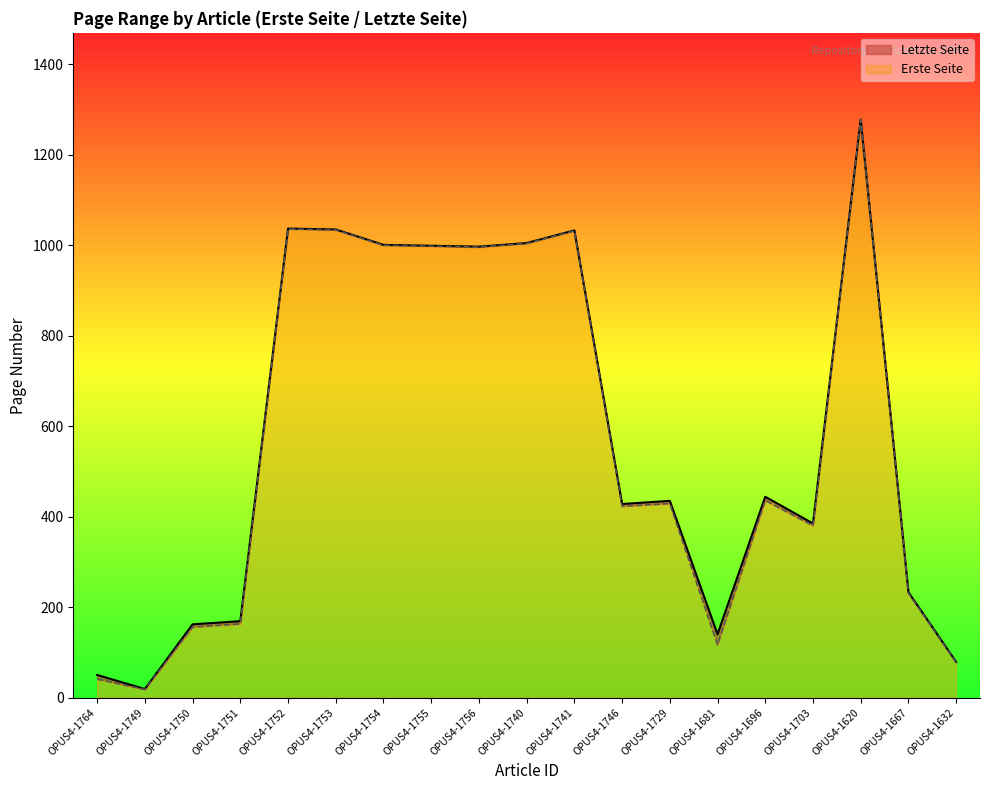

Reading left to right, extract all data points from this chart.

Erste Seite: OPUS4-1764=41	OPUS4-1749=18	OPUS4-1750=156	OPUS4-1751=163	OPUS4-1752=1036	OPUS4-1753=1034	OPUS4-1754=1000	OPUS4-1755=998	OPUS4-1756=996	OPUS4-1740=1004	OPUS4-1741=1032	OPUS4-1746=423	OPUS4-1729=429	OPUS4-1681=117	OPUS4-1696=436	OPUS4-1703=380	OPUS4-1620=1278	OPUS4-1667=231	OPUS4-1632=78
Letzte Seite: OPUS4-1764=50	OPUS4-1749=19	OPUS4-1750=162	OPUS4-1751=169	OPUS4-1752=1037	OPUS4-1753=1035	OPUS4-1754=1001	OPUS4-1755=999	OPUS4-1756=997	OPUS4-1740=1005	OPUS4-1741=1033	OPUS4-1746=428	OPUS4-1729=435	OPUS4-1681=140	OPUS4-1696=444	OPUS4-1703=385	OPUS4-1620=1278	OPUS4-1667=233	OPUS4-1632=79